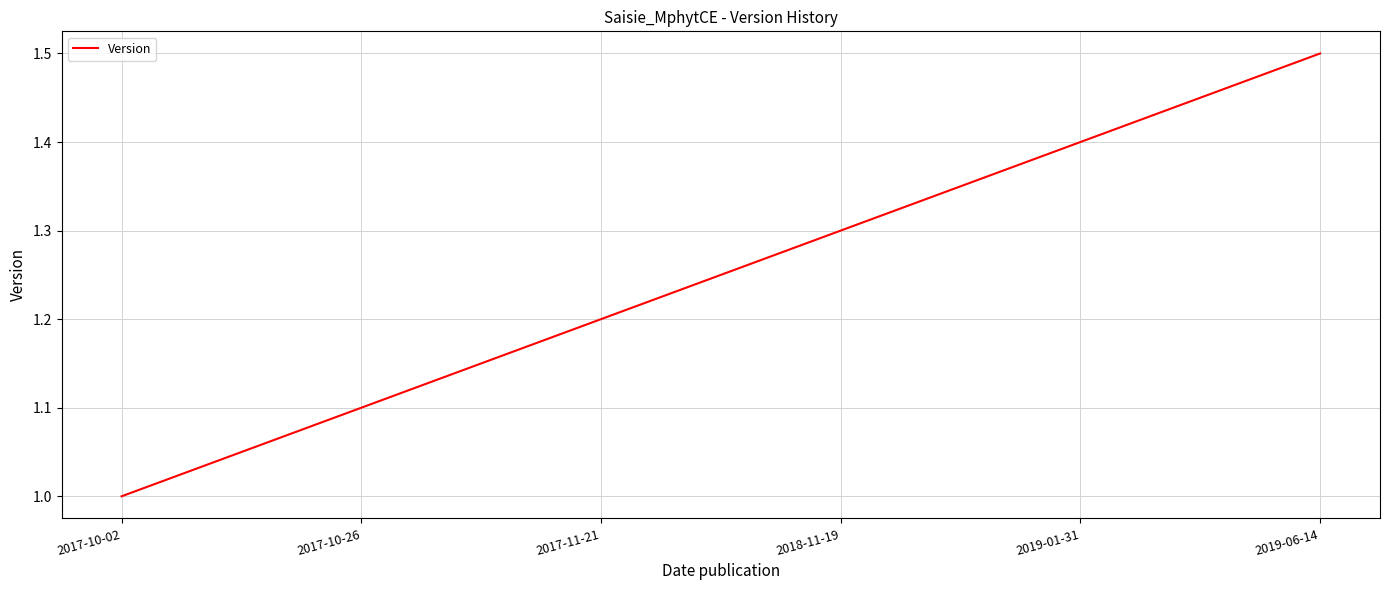

Between 2018-11-19 and 2019-06-14, which is larger?

2019-06-14